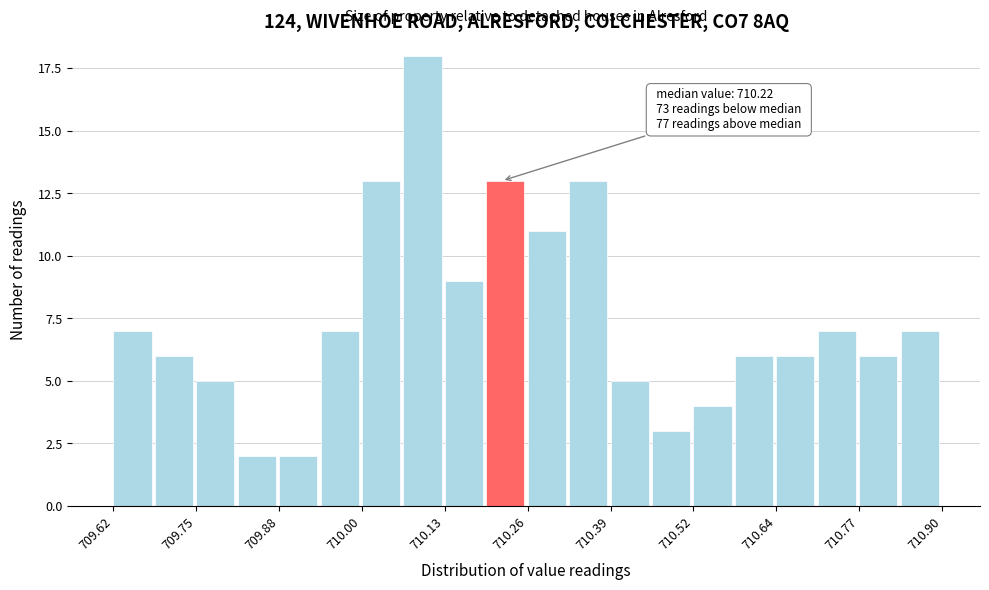

Around what value on the x-axis is the tallest bar? Give the approximate position of its centre, as read against the axis.

710.10